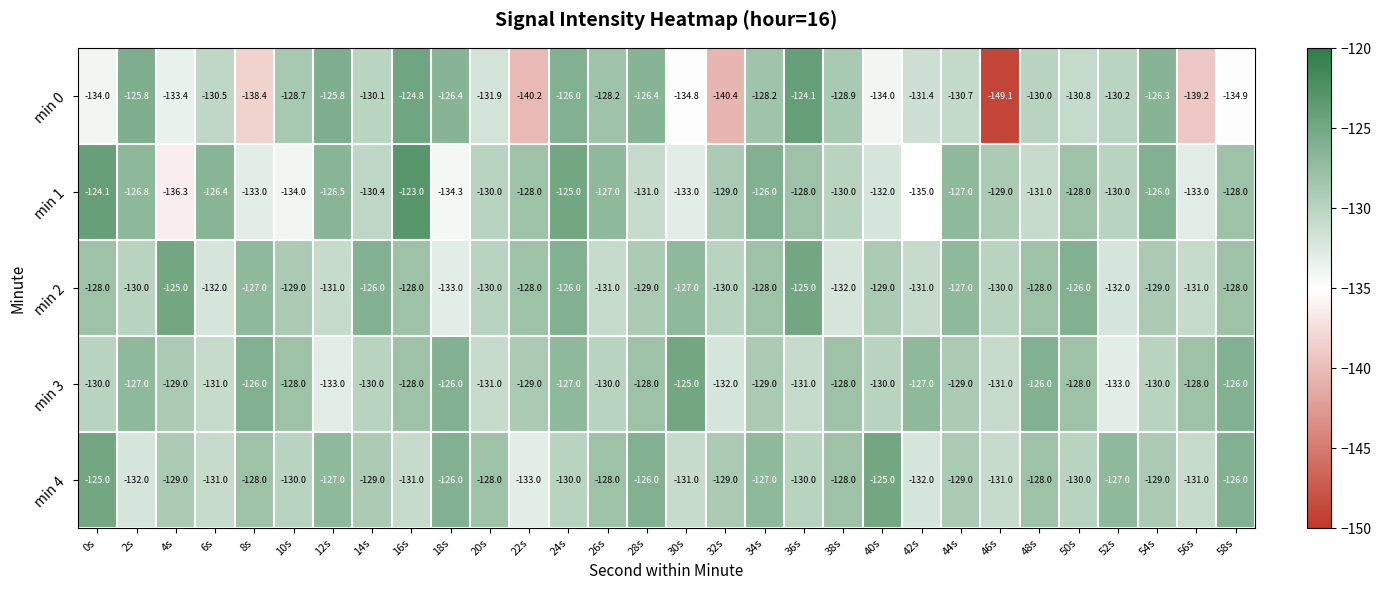

What is the total value across all series at 36s?

-638.1